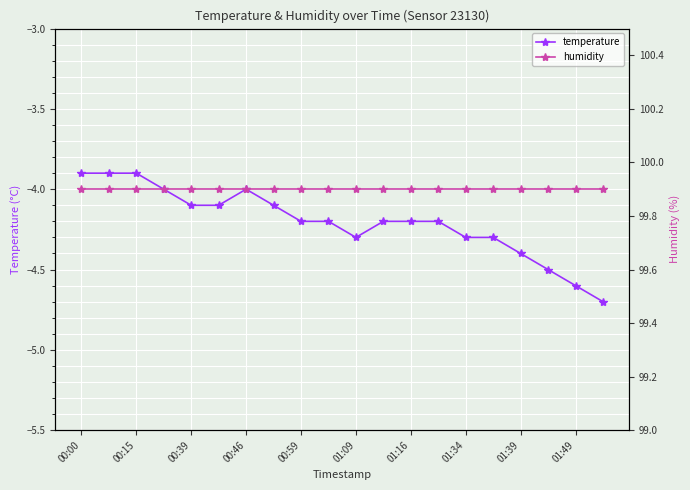

How many values in the temperature series are below -4?

15